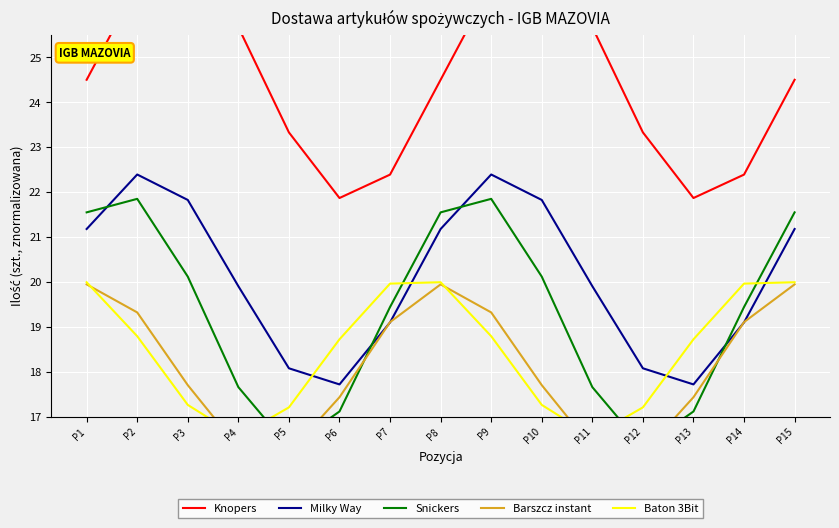

Where is the first local maximum for Knopers?

P3